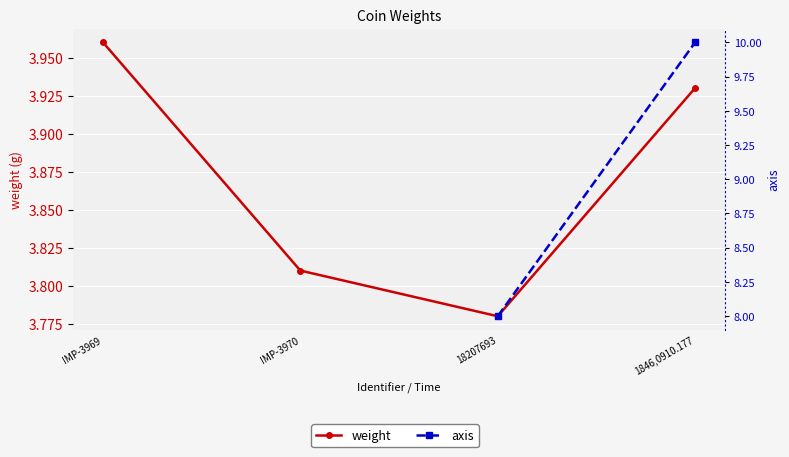

At how many categories does at least one series exceed 9?

1